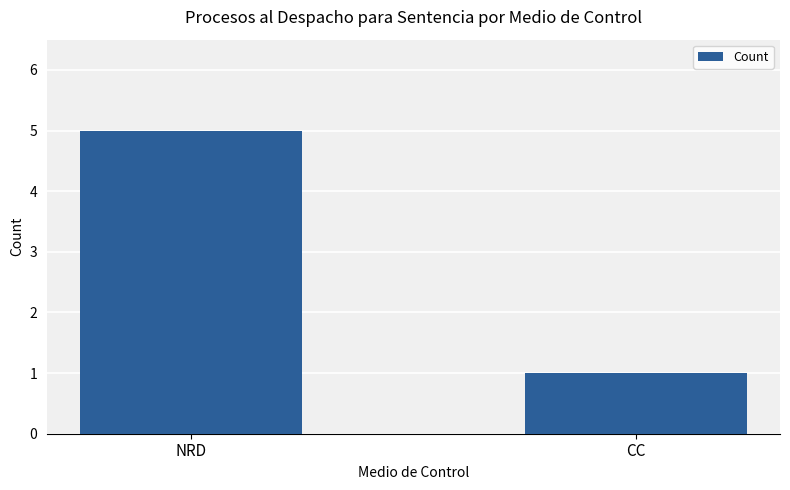

List the labels in order of value, largest first.

NRD, CC